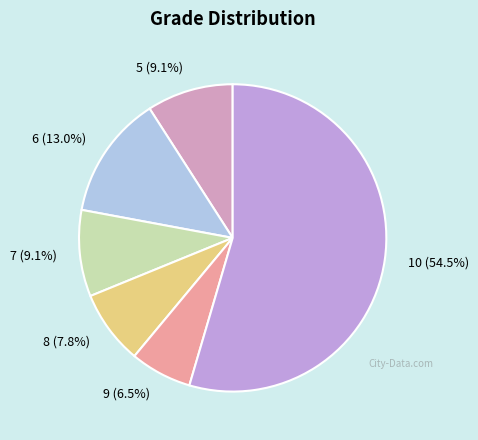

To the nearest percent, what portion does 7 represent?

9%